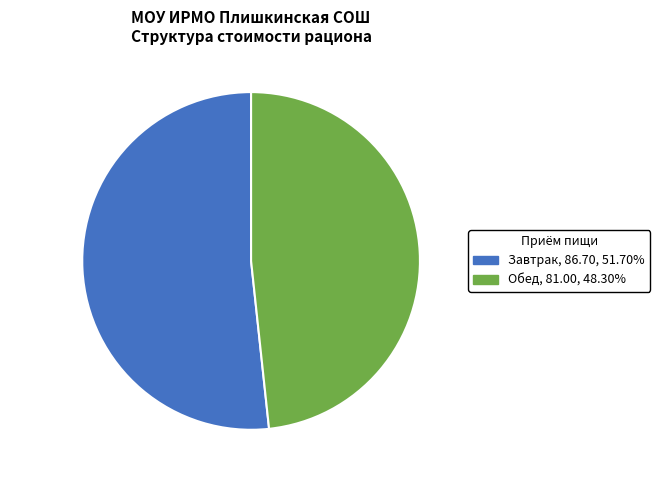

Rank the categories by value from highest to lowest.

Завтрак, Обед